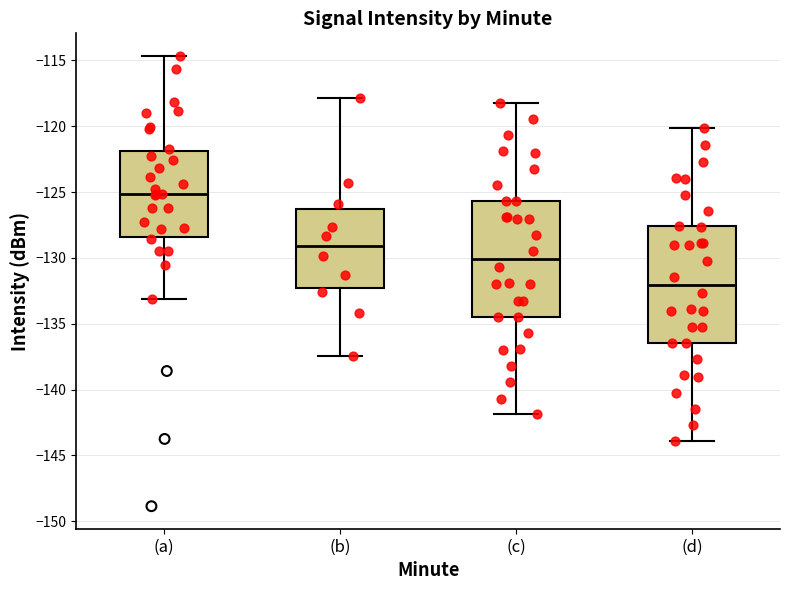

Which box's median line is the highest?

(a)